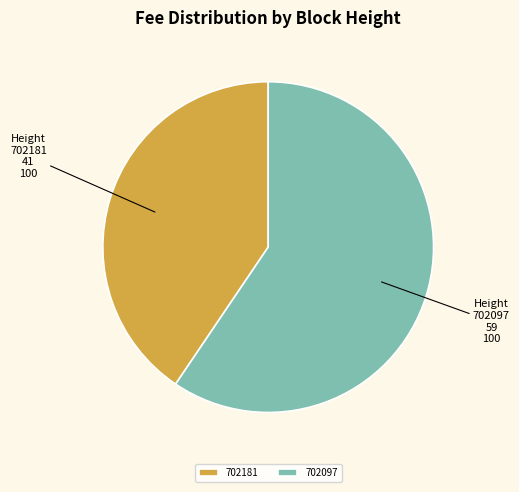

Which slice is the smallest?

702181